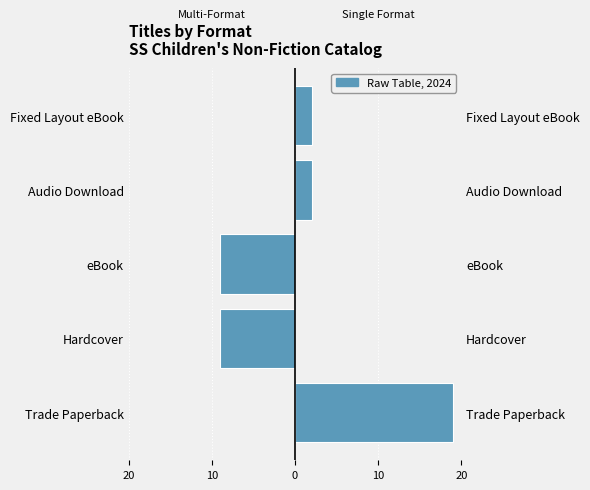

What is the minimum value shown in the chart?

-9